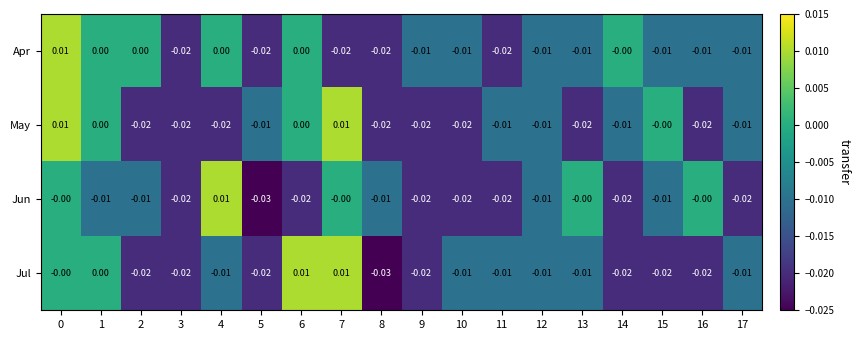

Which series changed the most between 2 and 6?

Jul